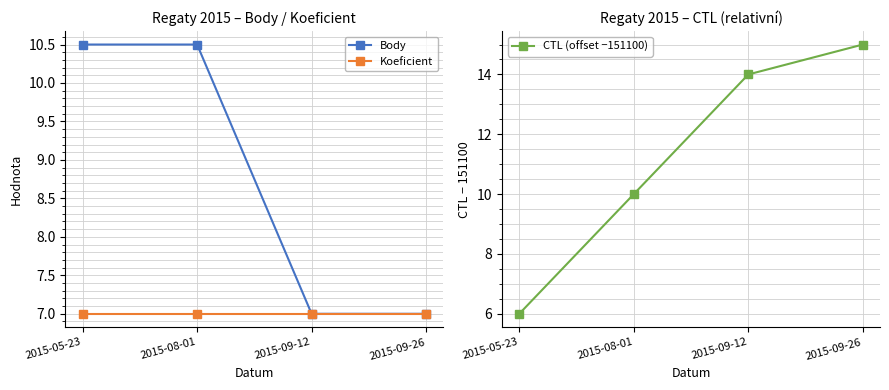

Rank the categories by Koeficient value from lowest to highest.

2015-05-23, 2015-08-01, 2015-09-12, 2015-09-26